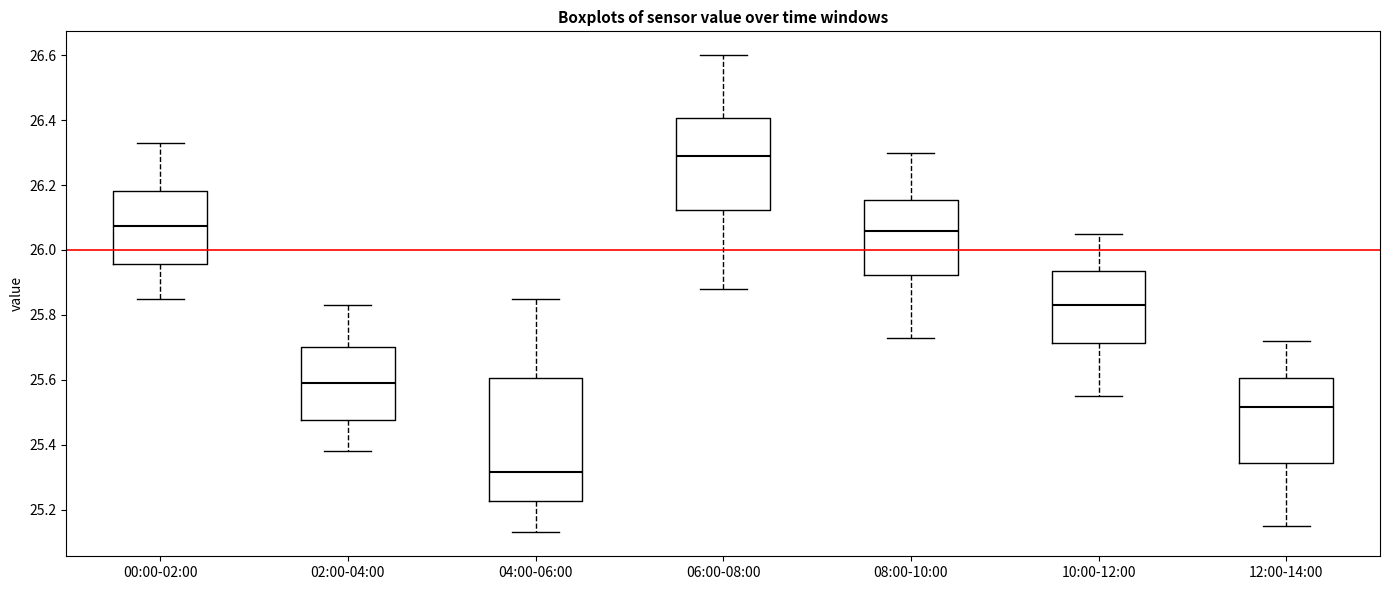

Reading left to right, read every box against the y-axis: the position of its median line, the range the box covers, and the ends of its whiskers. The values are not printed on the chart, so give them approximately, as read against the axis.

00:00-02:00: median 26.08, box 25.96 to 26.18, whiskers 25.86 to 26.34
02:00-04:00: median 25.60, box 25.48 to 25.70, whiskers 25.38 to 25.84
04:00-06:00: median 25.32, box 25.22 to 25.60, whiskers 25.14 to 25.86
06:00-08:00: median 26.30, box 26.12 to 26.40, whiskers 25.88 to 26.60
08:00-10:00: median 26.06, box 25.92 to 26.16, whiskers 25.74 to 26.30
10:00-12:00: median 25.84, box 25.72 to 25.94, whiskers 25.56 to 26.06
12:00-14:00: median 25.52, box 25.34 to 25.60, whiskers 25.16 to 25.72